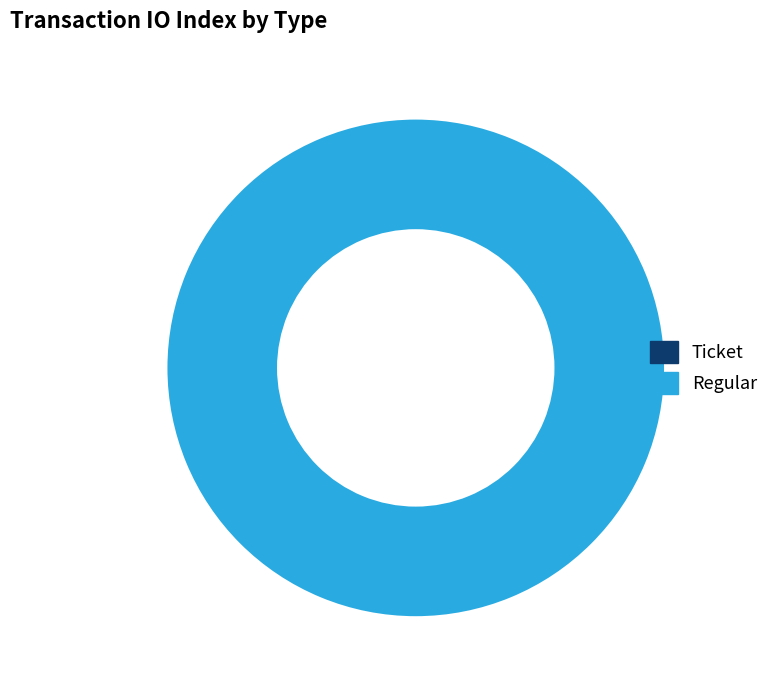

What is the change in value from Ticket to Regular?

+20